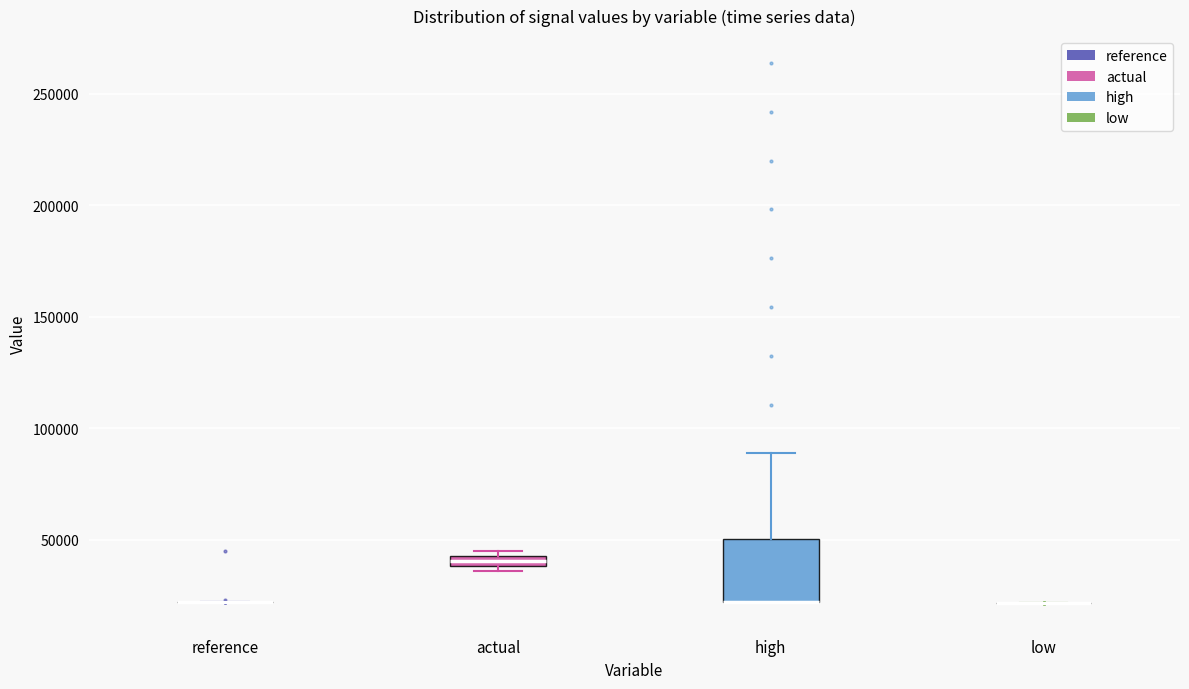

Which box is the tallest, from its lower edge to its upper edge?

high